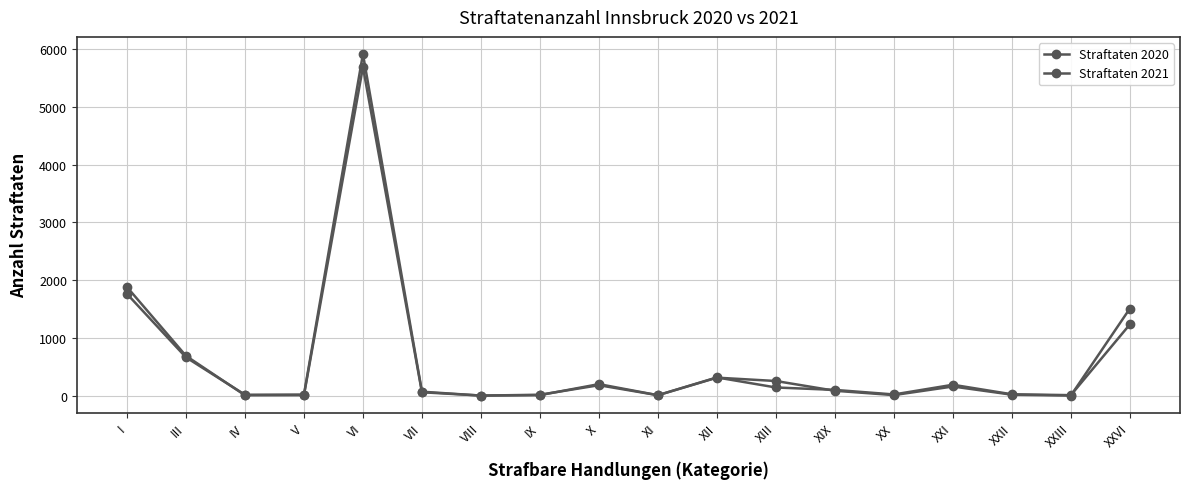

The value of Straftaten 2021 at X is 53. True or false?

False